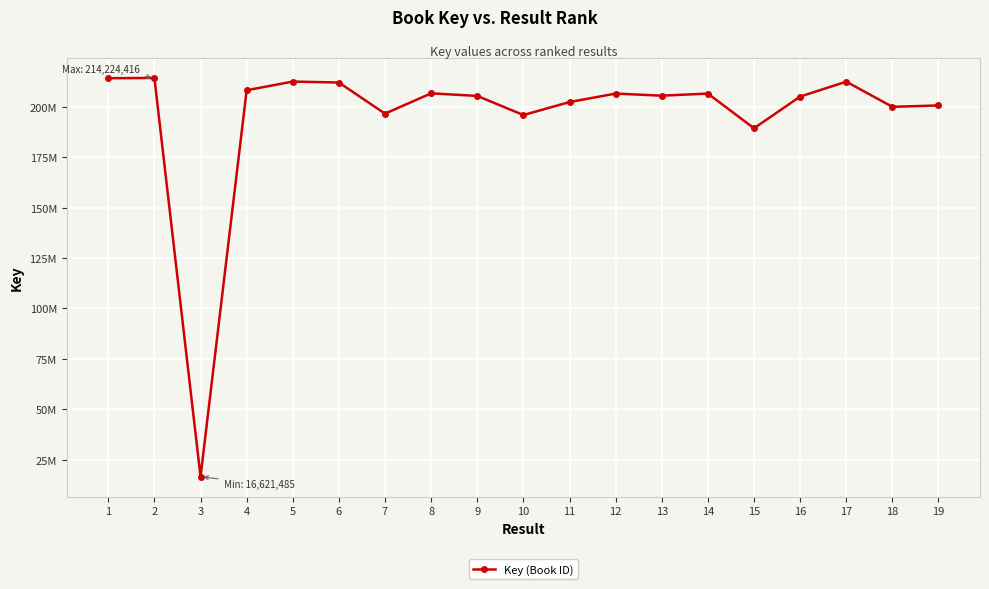

True or false: the data shows 339475670 at 14.

False